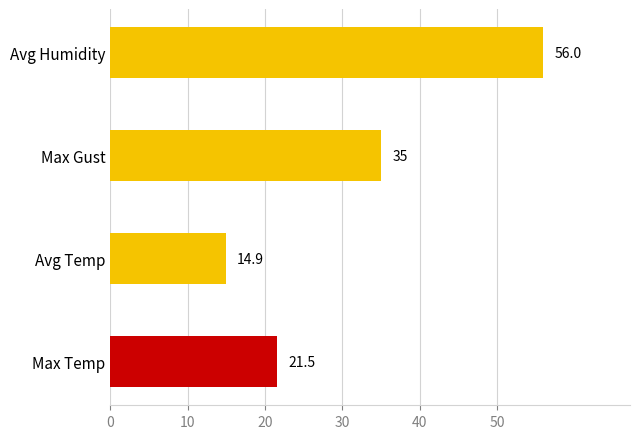

List the labels in order of value, largest first.

Avg Humidity, Max Gust, Max Temp, Avg Temp